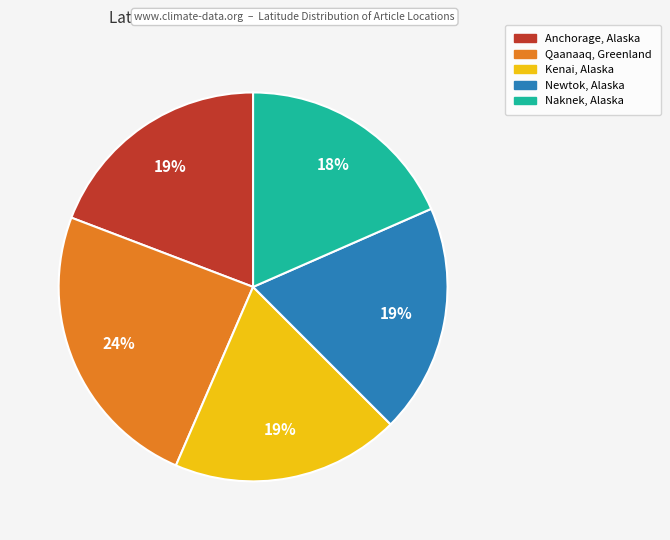

What is the largest slice in the pie chart?

Qaanaaq, Greenland